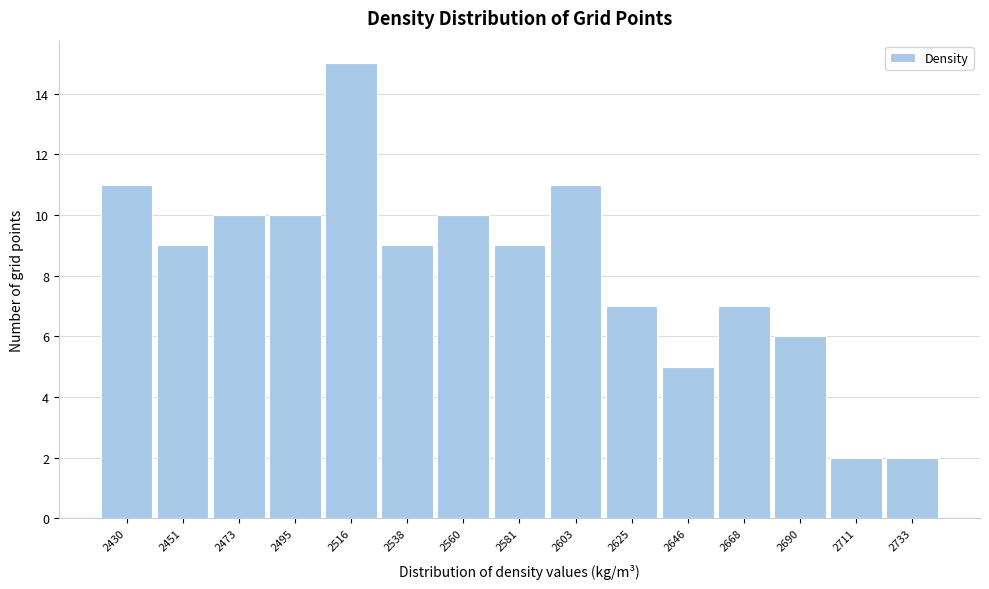

Reading right to left, what are all the values shown in this chart?

2733=2	2711=2	2690=6	2668=7	2646=5	2625=7	2603=11	2581=9	2560=10	2538=9	2516=15	2495=10	2473=10	2451=9	2430=11